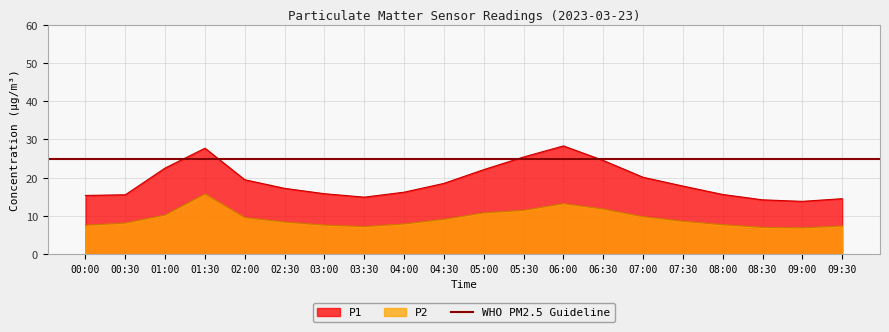

What is the highest value of the P1 series?

28.3